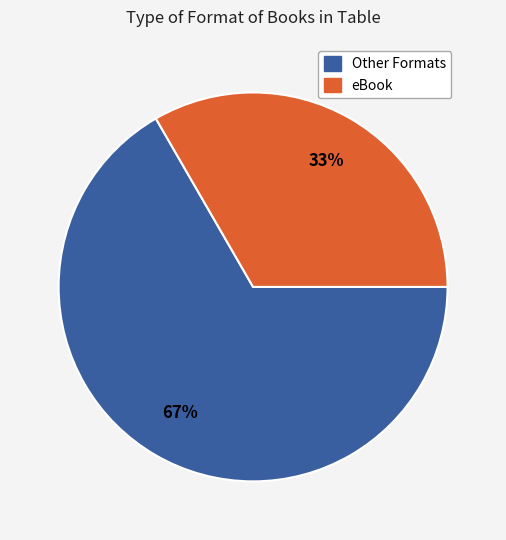

Does any single category account for the majority?

Yes